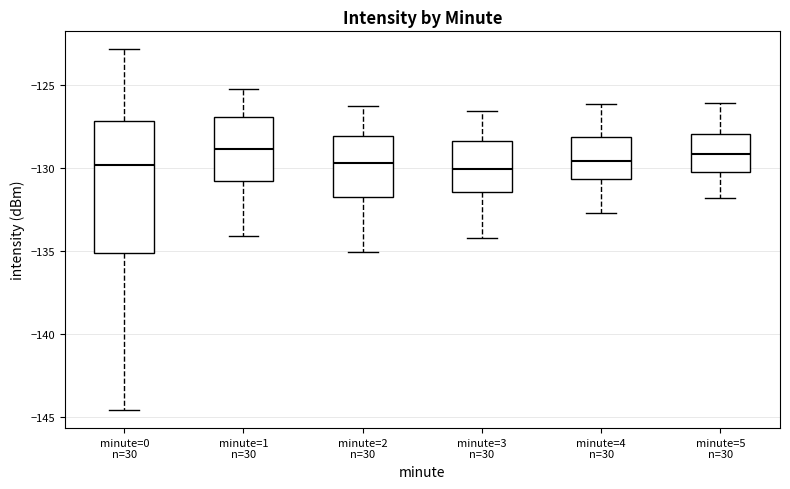

Which box is the tallest, from its lower edge to its upper edge?

minute=0 n=30